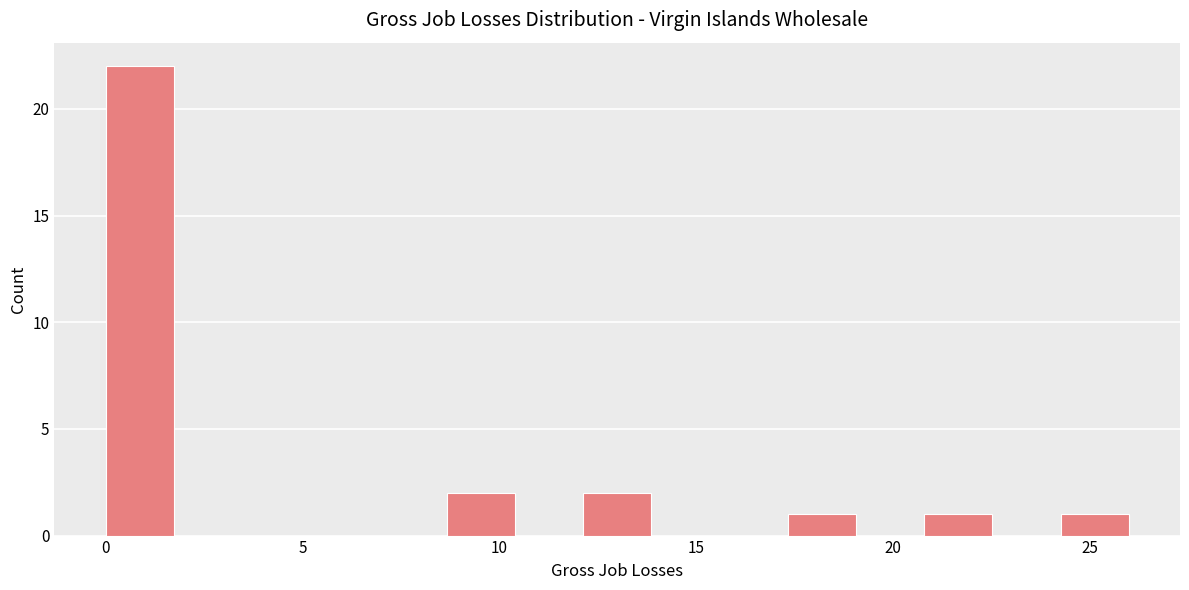

Around what value on the x-axis is the tallest bar? Give the approximate position of its centre, as read against the axis.

1.0